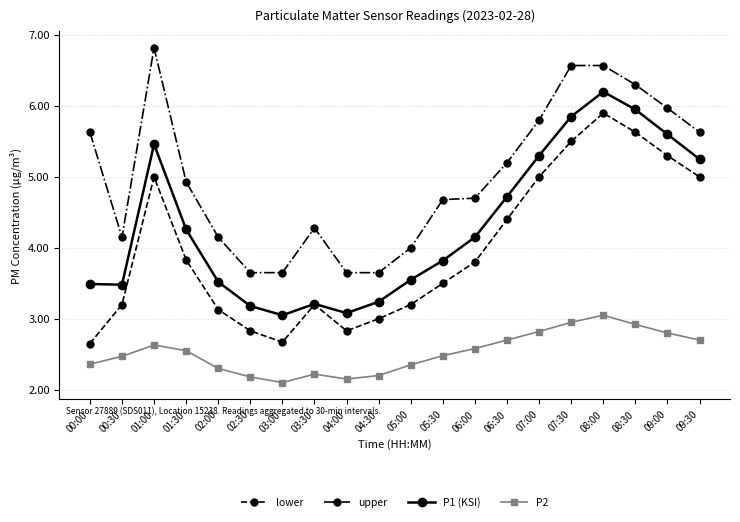

At 01:30, list the series in order from largest to smallest.

upper, P1 (KSI), lower, P2